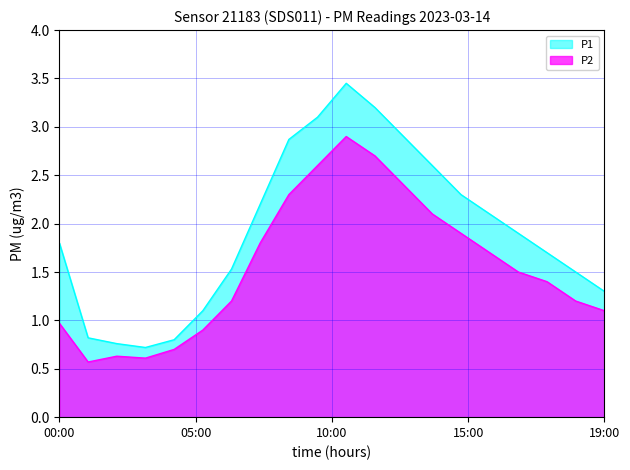

The value of P2 at 18:00 is 0.8. True or false?

False